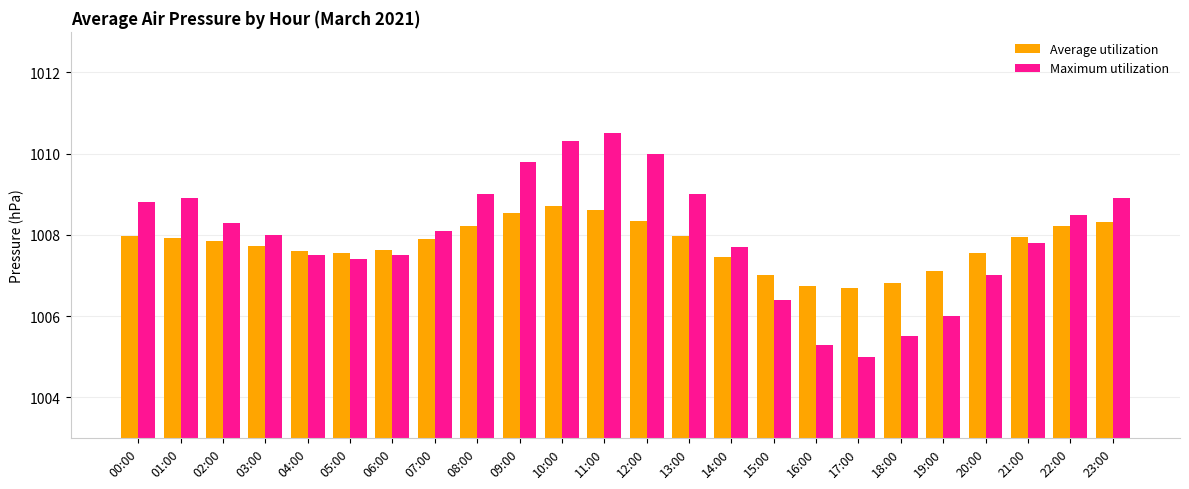

The value of Maximum utilization at 09:00 is 1009.8. True or false?

True